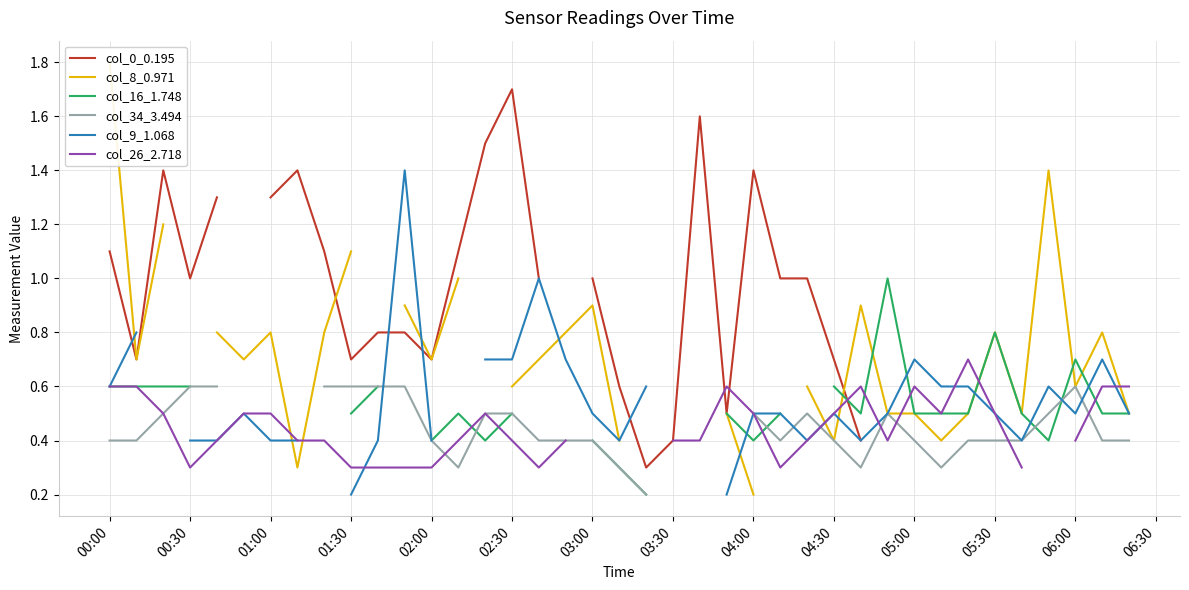

Does the chart display data point markers on the line(s)?

No